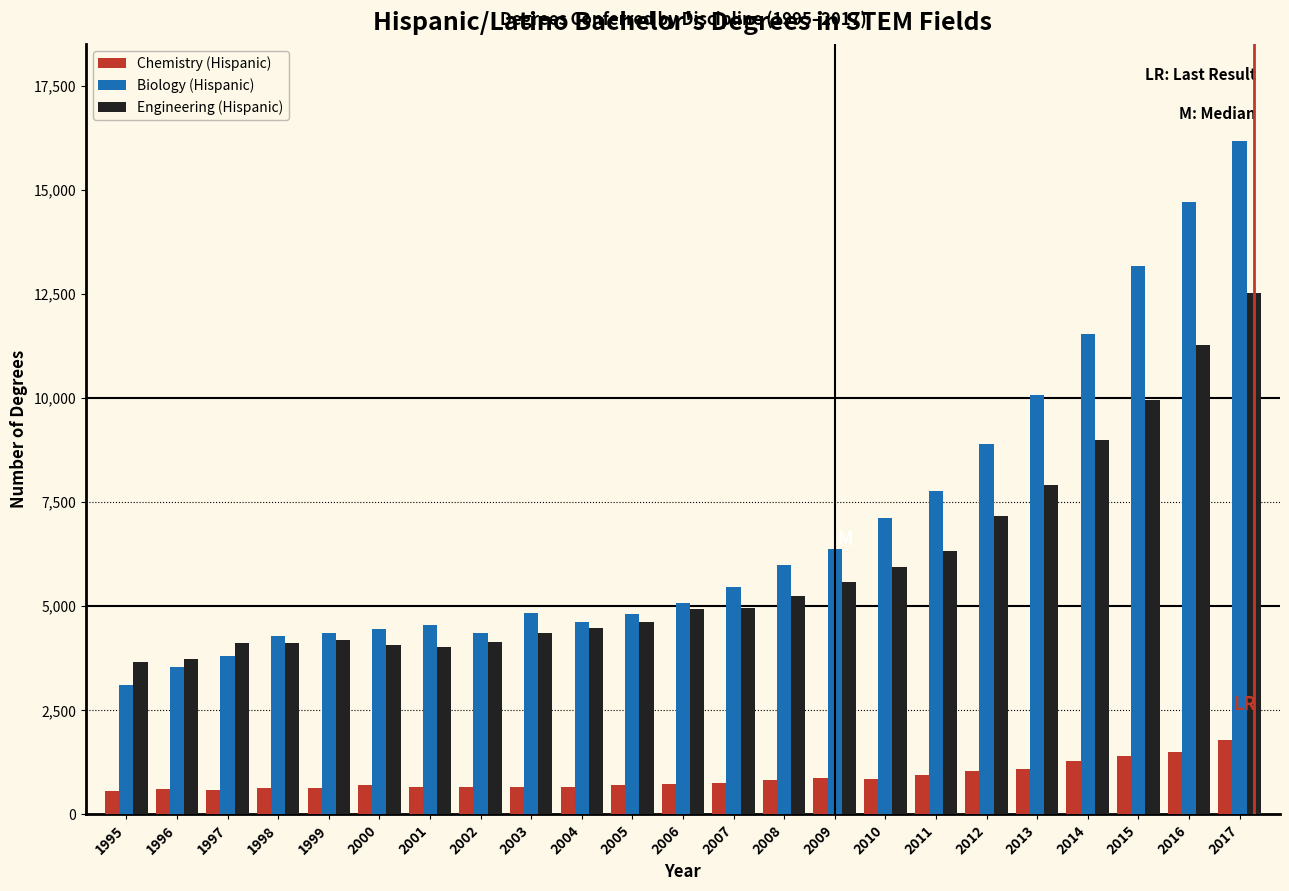

Rank the series by their average value, from lowest to highest.

Chemistry (Hispanic), Engineering (Hispanic), Biology (Hispanic)